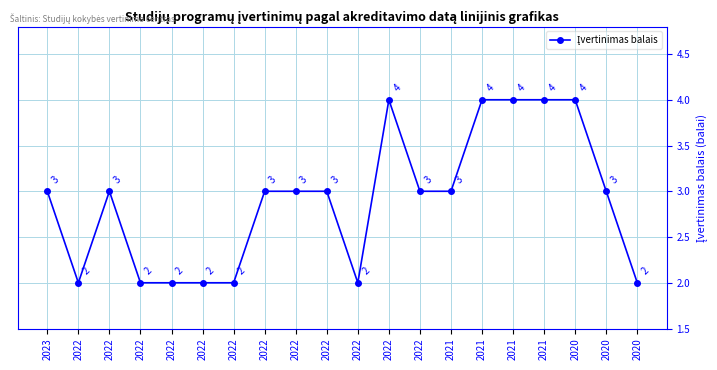

Count the number of data series in this chart.

1